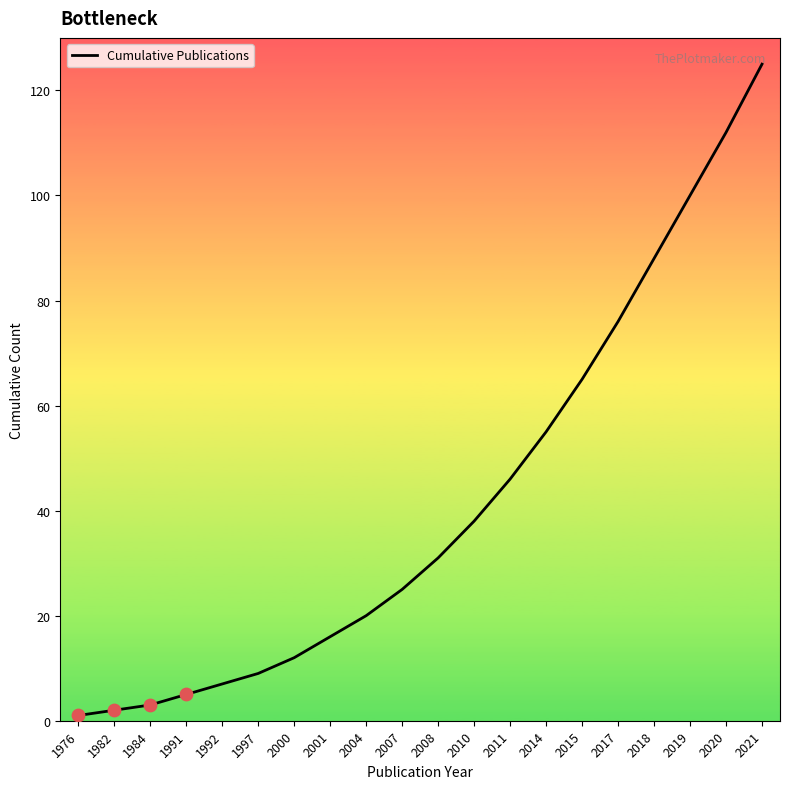

Between 1982 and 2011, which is larger?

2011